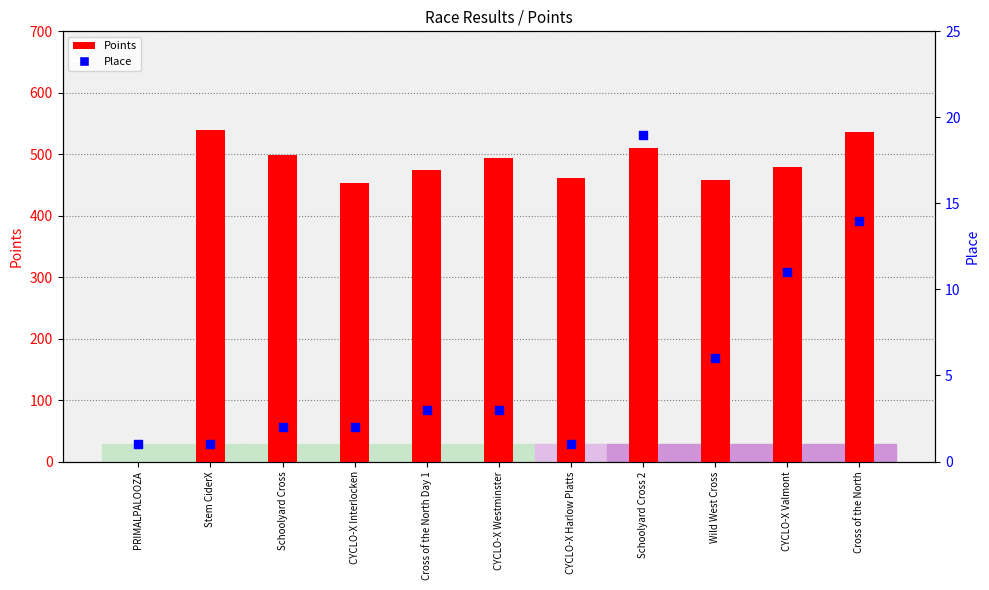

Which series has the largest total across all categories?

Points